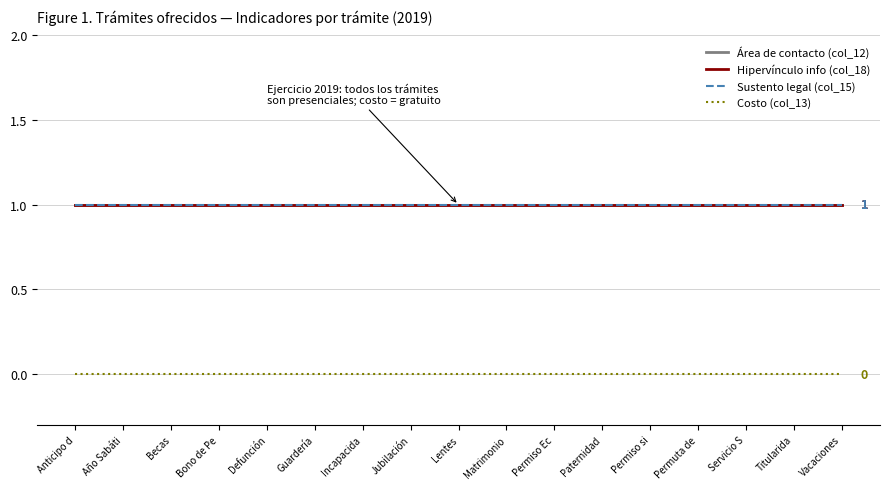

Is this an area chart (filled region under the line)?

No